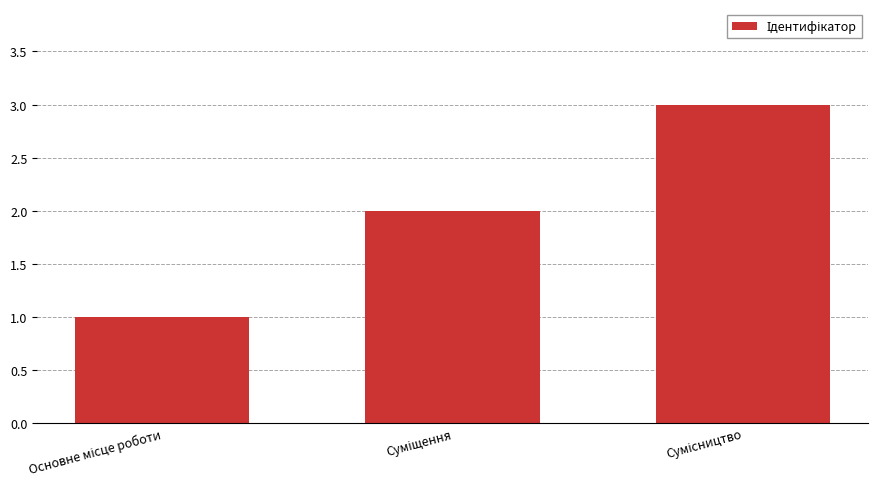

What is the sum of all values?

6